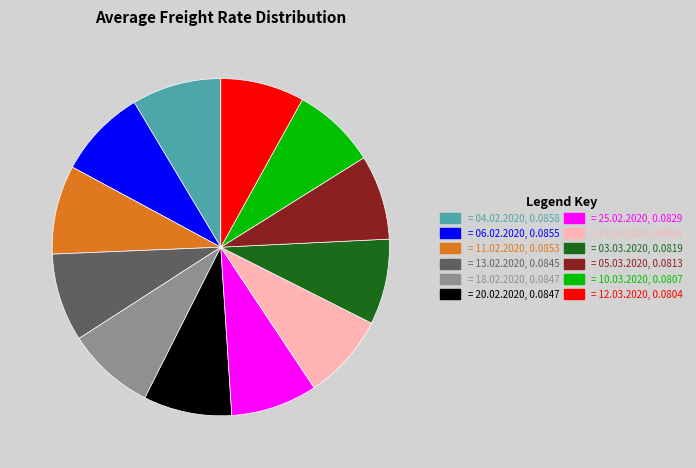

How many segments does this pie chart have?

12